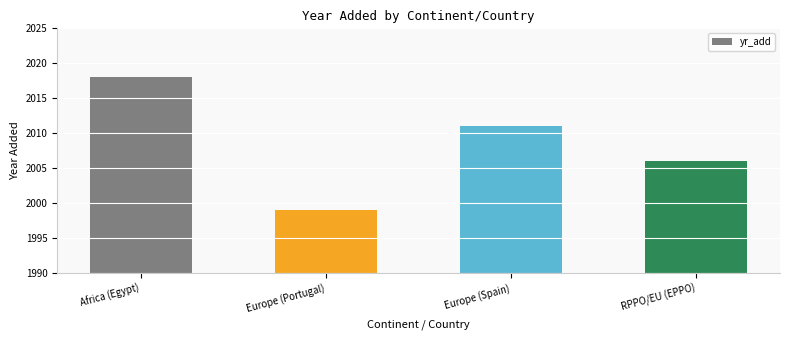

List the labels in order of value, smallest first.

Europe (Portugal), RPPO/EU (EPPO), Europe (Spain), Africa (Egypt)